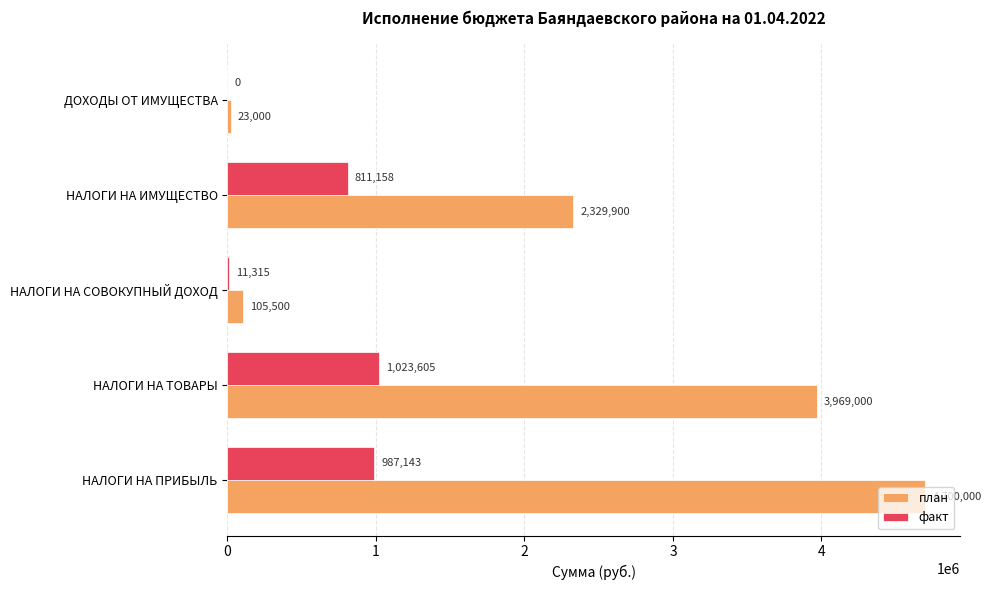

Which series has the largest range (max minus min)?

план